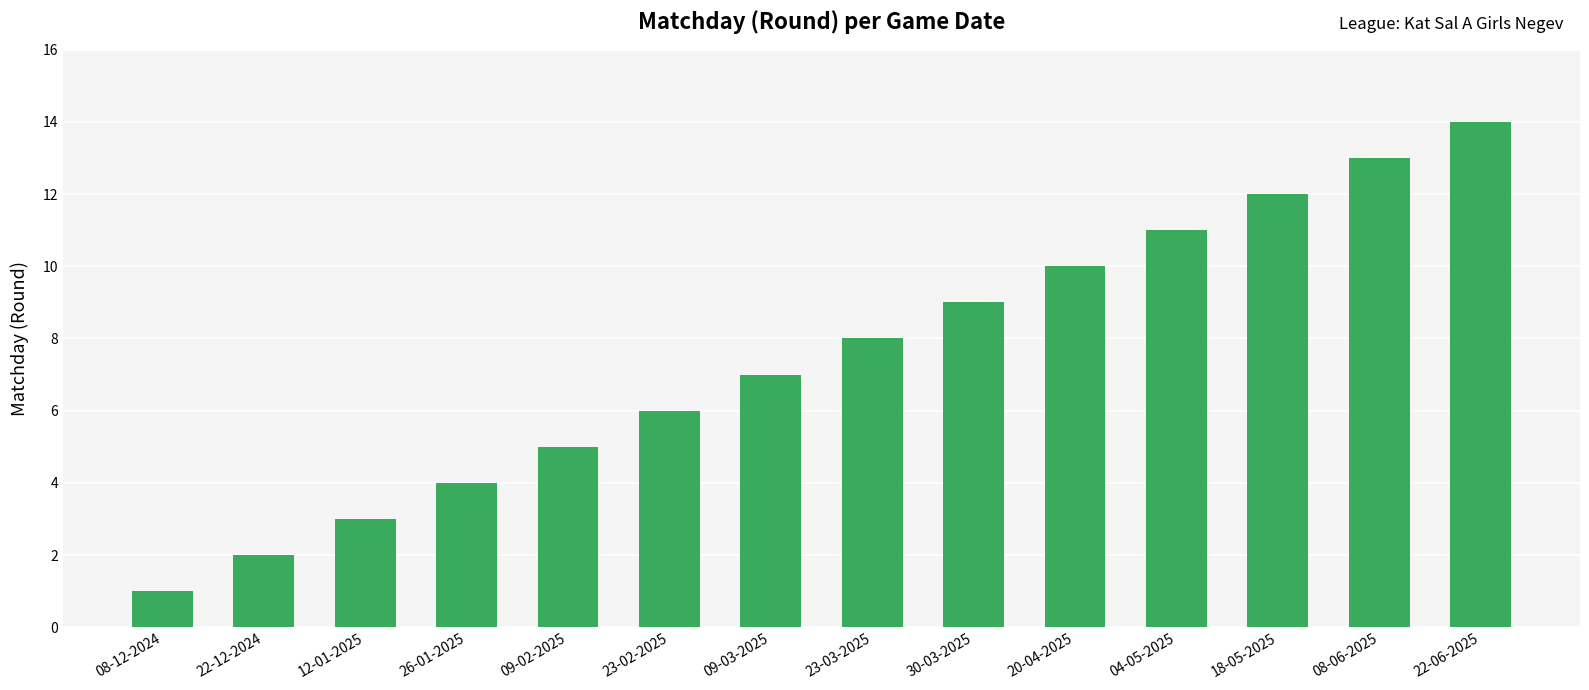

Which label corresponds to the largest value in the chart?

22-06-2025